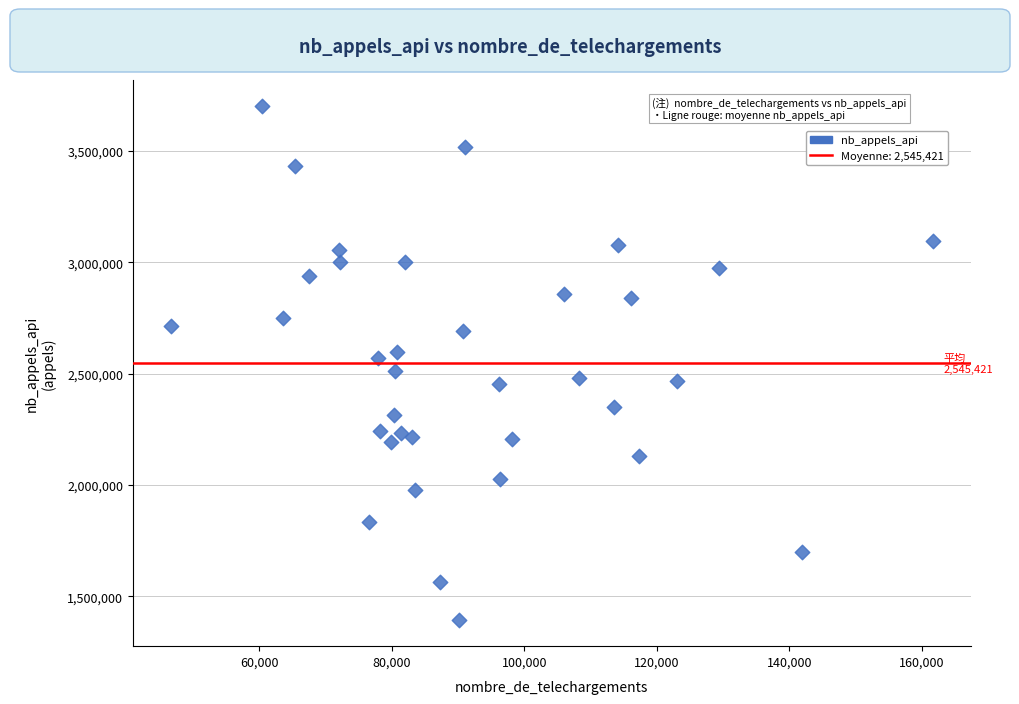

What is the range of Y values (max minus min)?

2311755